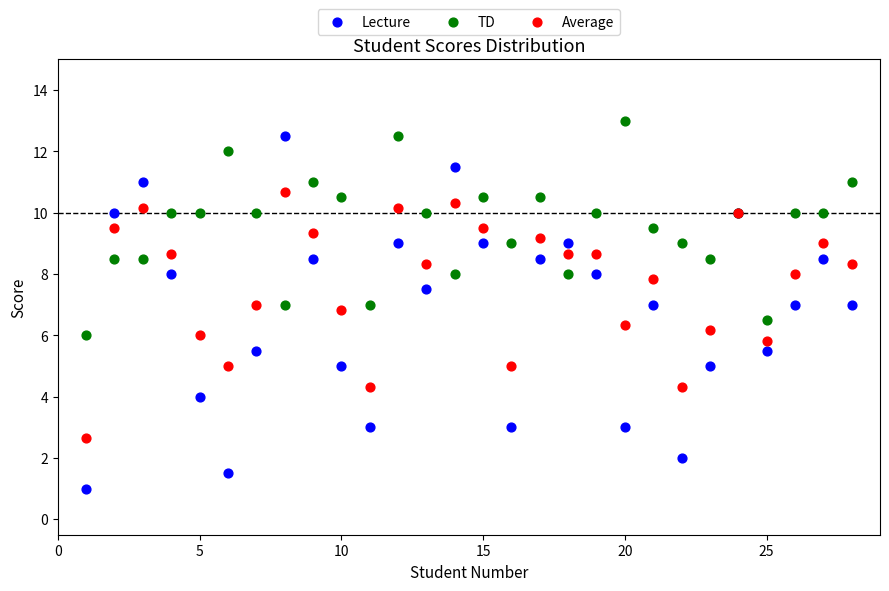

Which series has the largest Y range (max minus min)?

Lecture